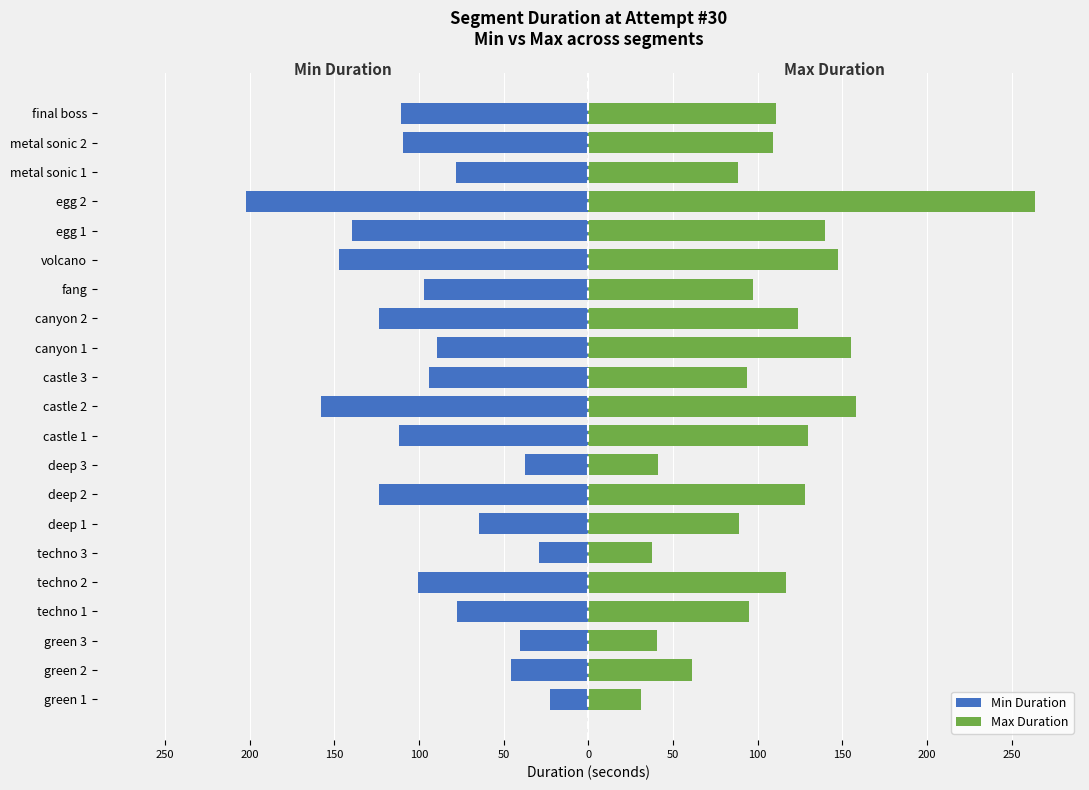

Are the bars horizontal?

Yes